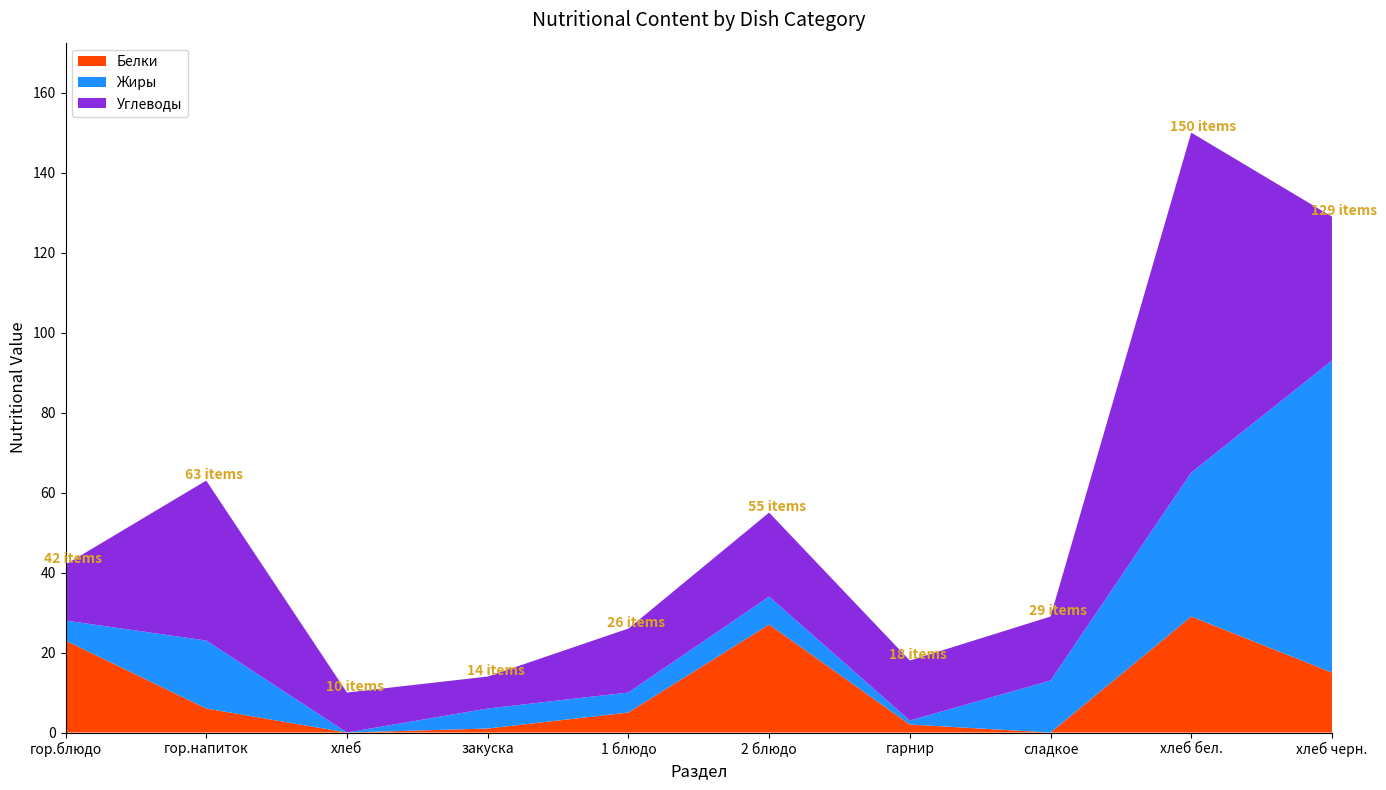

Reading left to right, transcribe all the data shown in this chart.

Белки: 23	6	0	1	5	27	2	0	29	15
Жиры: 5	17	0	5	5	7	1	13	36	78
Углеводы: 14	40	10	8	16	21	15	16	85	36